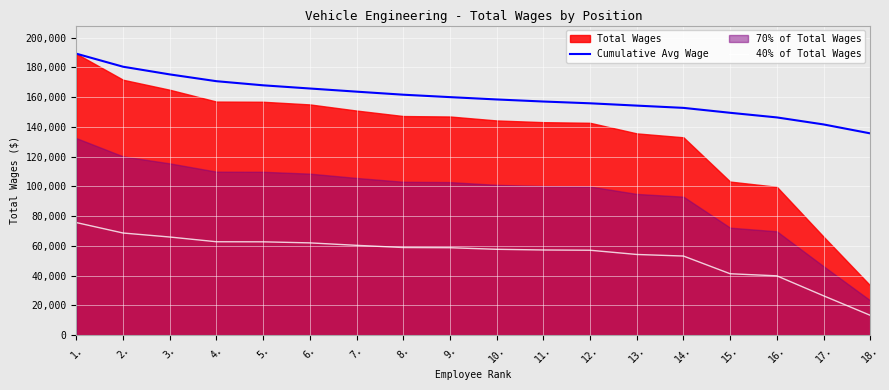

Which series changed the most between 5. and 6.?

Cumulative Avg Wage